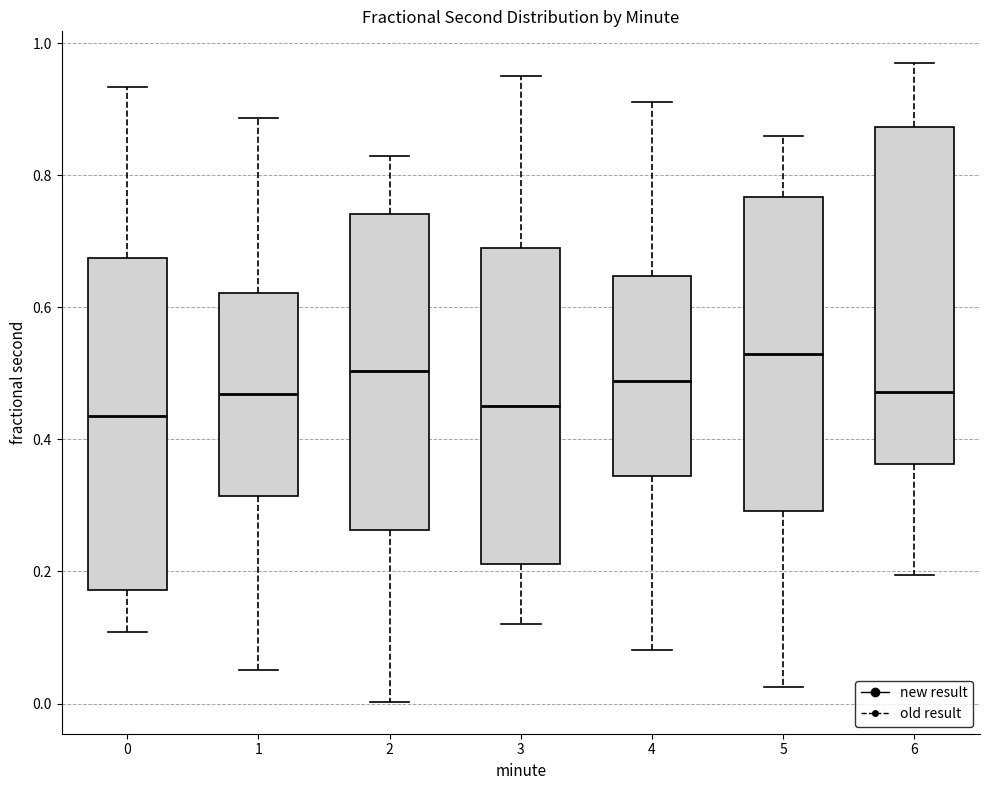

Where does the median line of the box at x = 5 sit on the y-axis? The values are not printed on the chart, so give them approximately, as read against the axis.

0.52